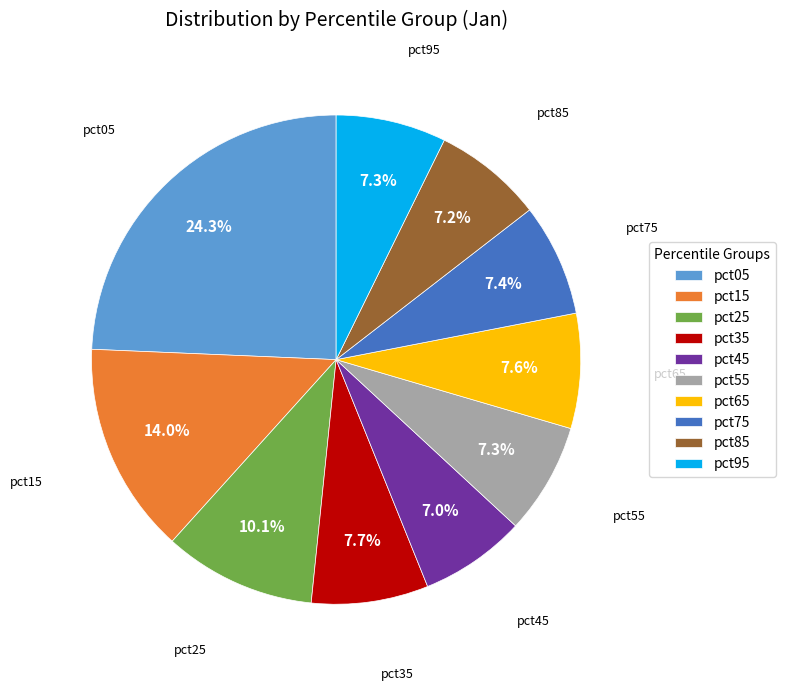

To the nearest percent, what percentage of the pie is pct25?

10%